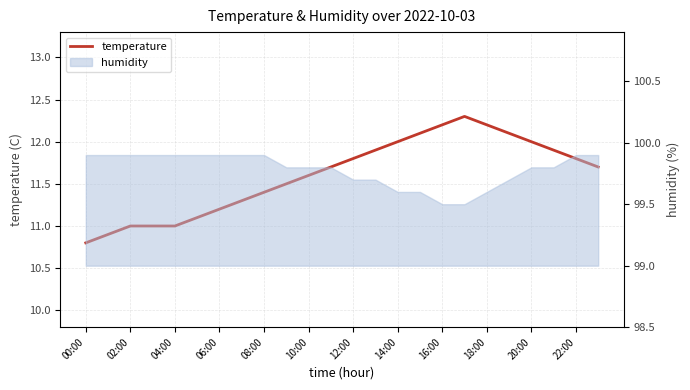

Count the number of values greater than 11.

19